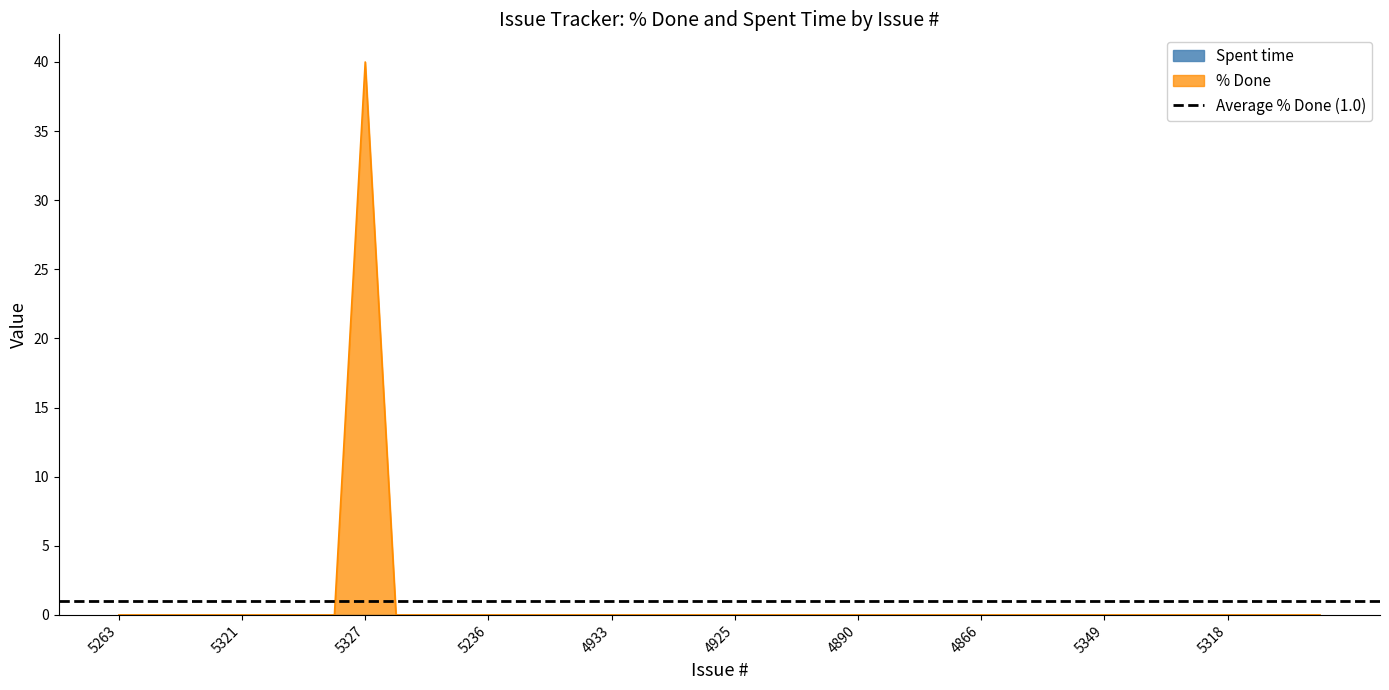

Which category has the highest value across all series?

5327